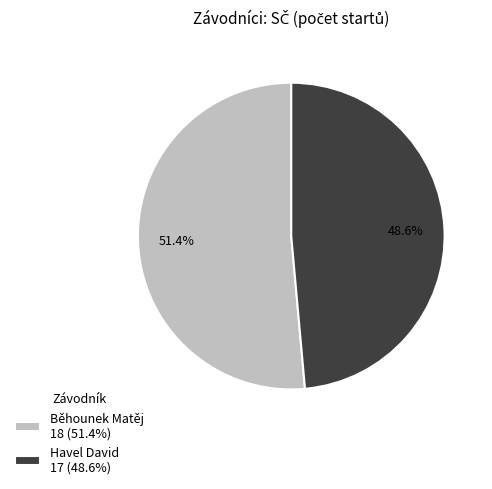

Is it true that Běhounek Matěj is 51% of the pie?

True